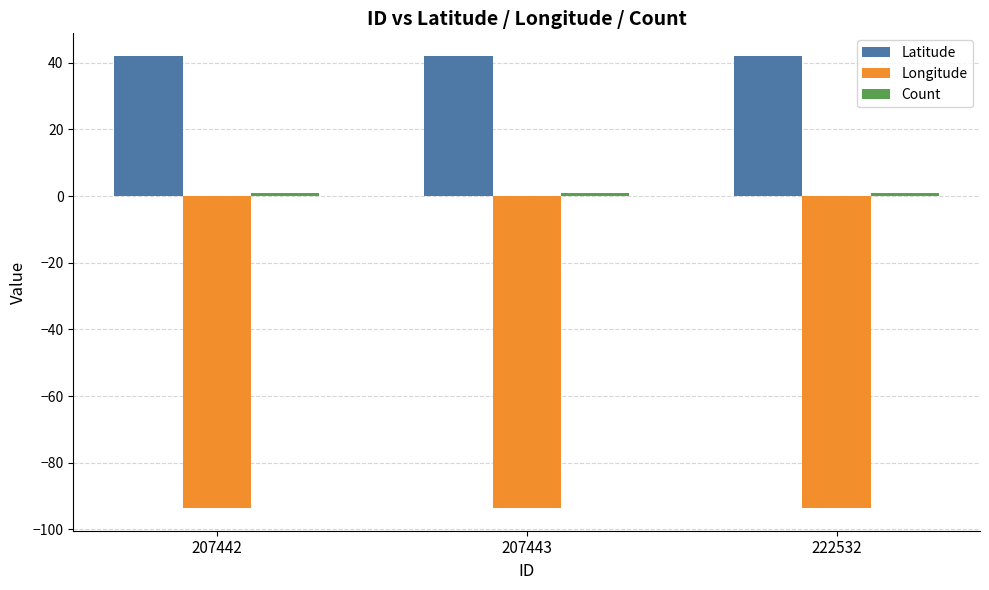

Does the chart contain stacked bars?

No